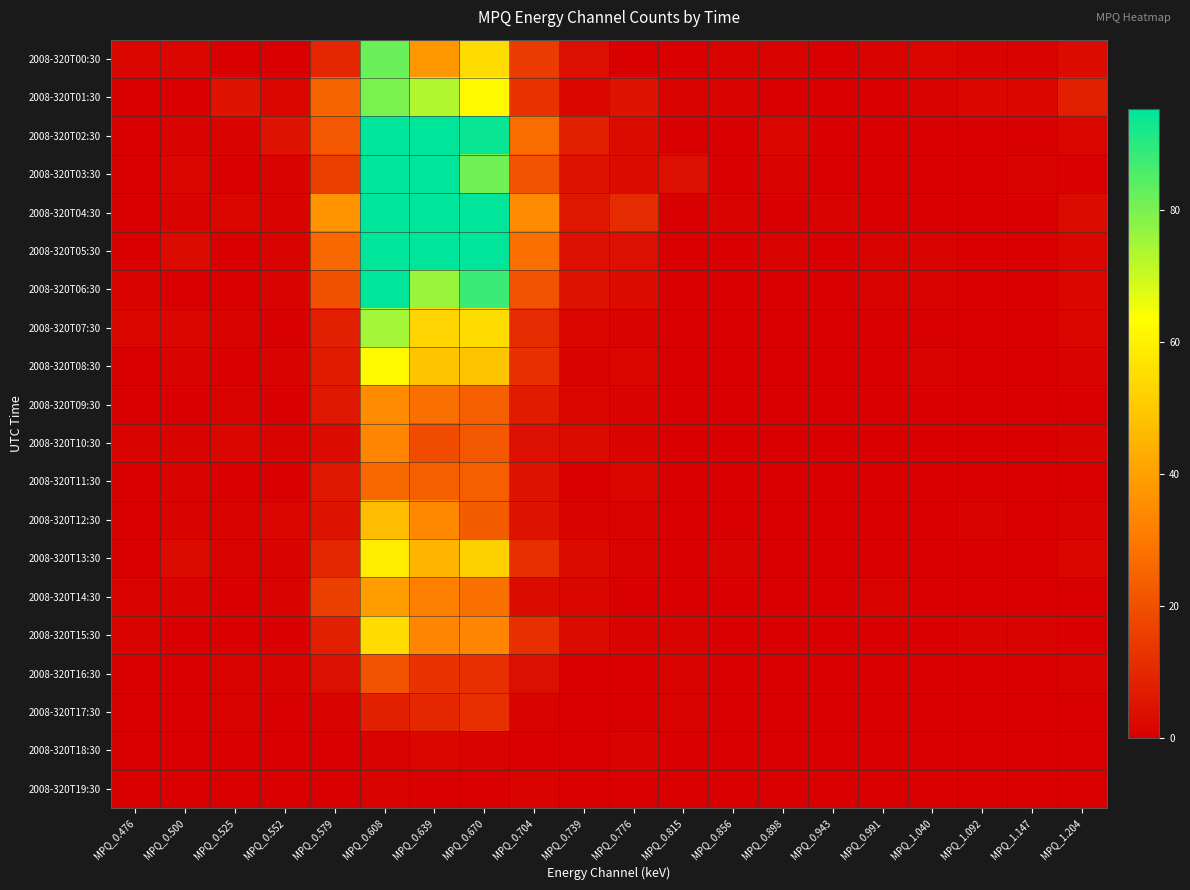

At how many categories does at least one series exceed 108?

3